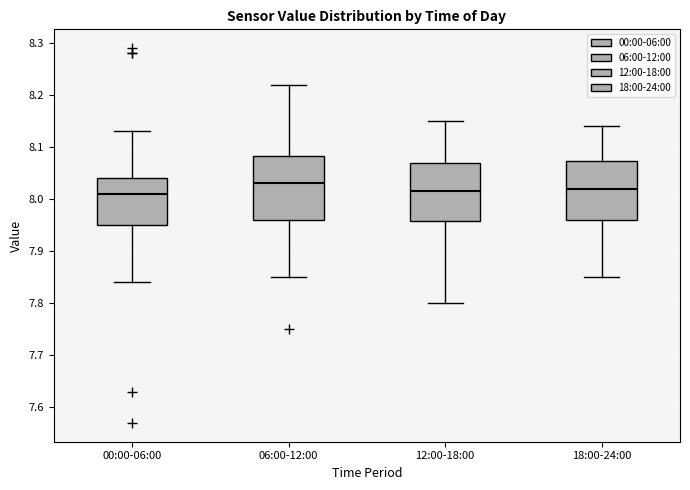

Reading left to right, transcribe this box plot: for each box, give where its median line is, the range the box spans, and where its two whiskers end, as read against the y-axis. The values are not printed on the chart, so give them approximately, as read against the axis.

00:00-06:00: median 8.01, box 7.95 to 8.04, whiskers 7.84 to 8.13
06:00-12:00: median 8.03, box 7.96 to 8.08, whiskers 7.85 to 8.22
12:00-18:00: median 8.02, box 7.96 to 8.07, whiskers 7.80 to 8.15
18:00-24:00: median 8.02, box 7.96 to 8.07, whiskers 7.85 to 8.14